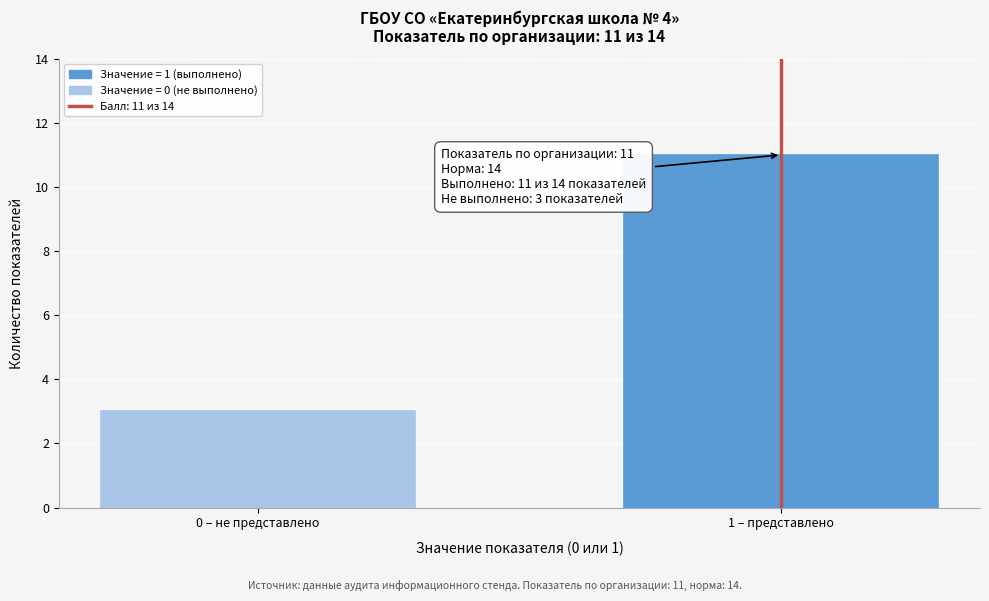

Reading left to right, transcribe all the data shown in this chart.

0 – не представлено=3	1 – представлено=11